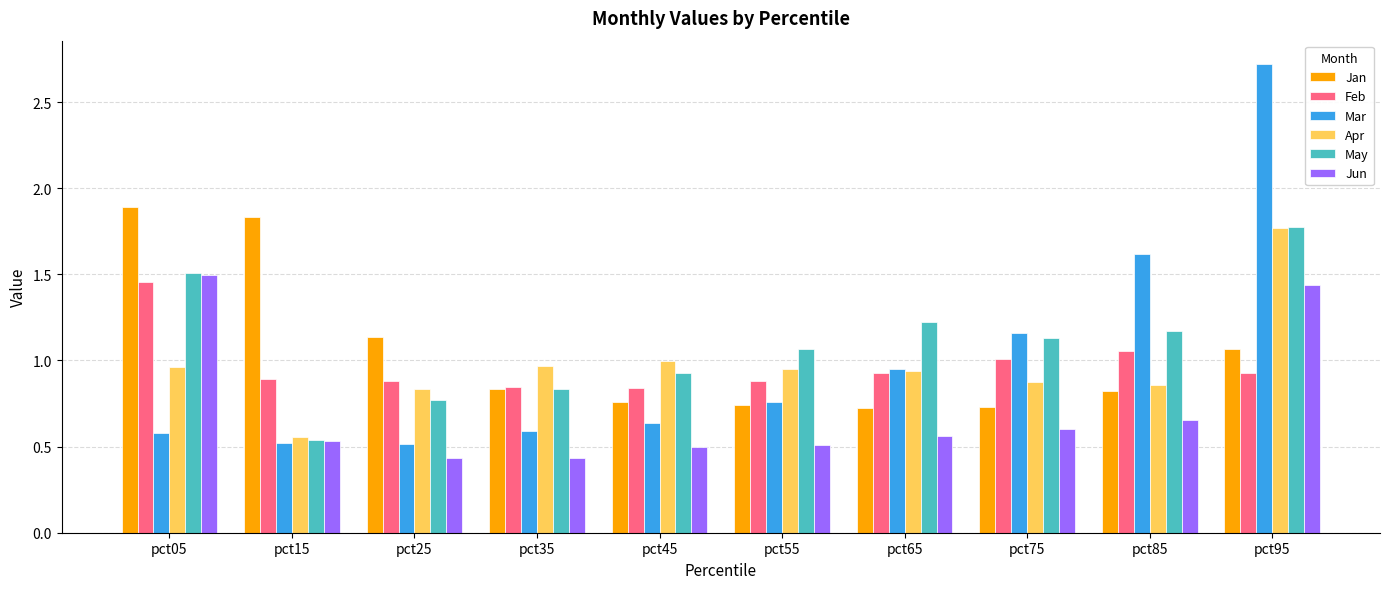

The value of Mar at pct45 is 0.6. True or false?

True